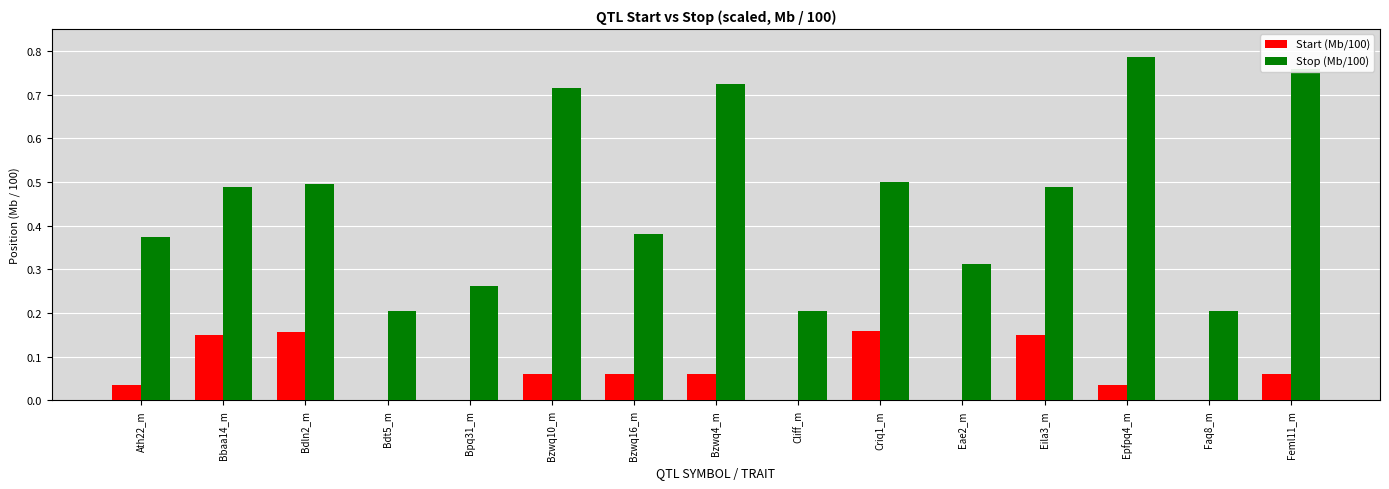

At which category does the chart reach its peak across all series?

Epfpq4_m